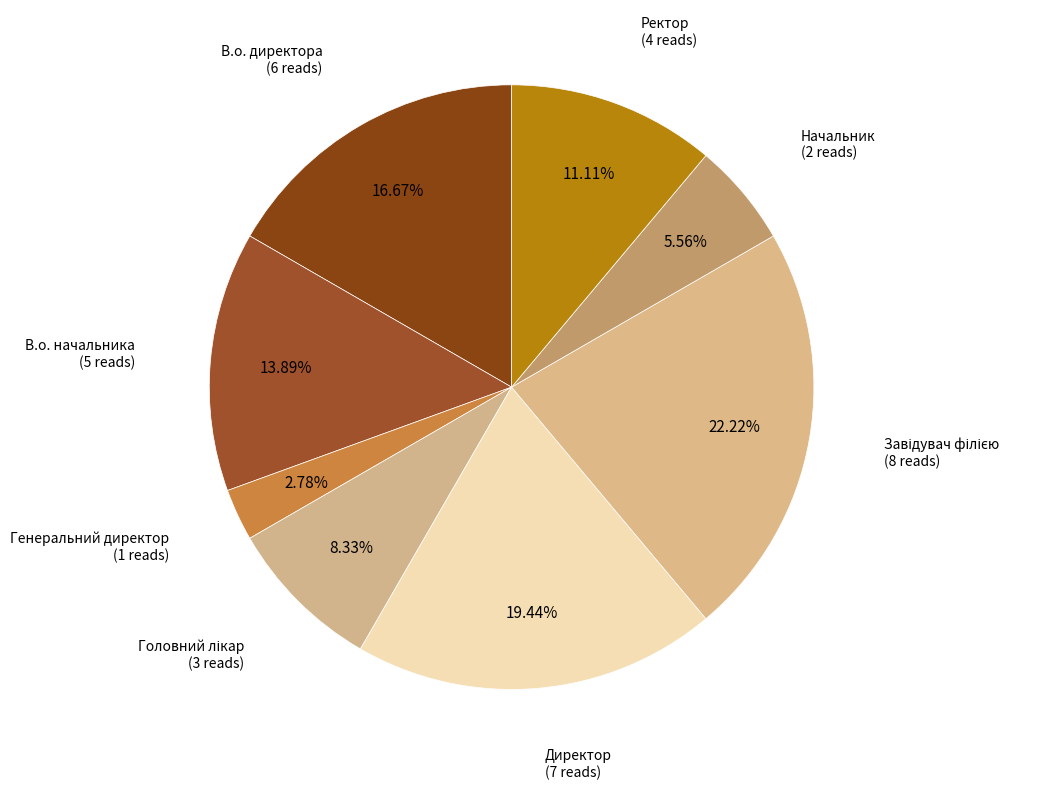

How many segments does this pie chart have?

8